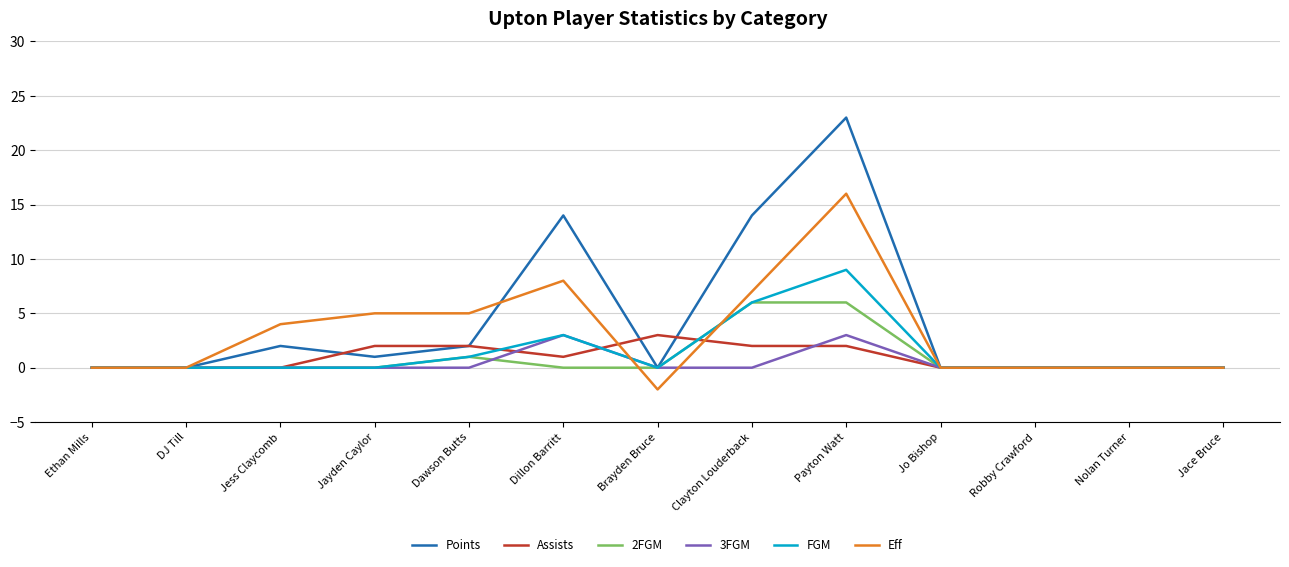

How many distinct data groups are displayed?

6